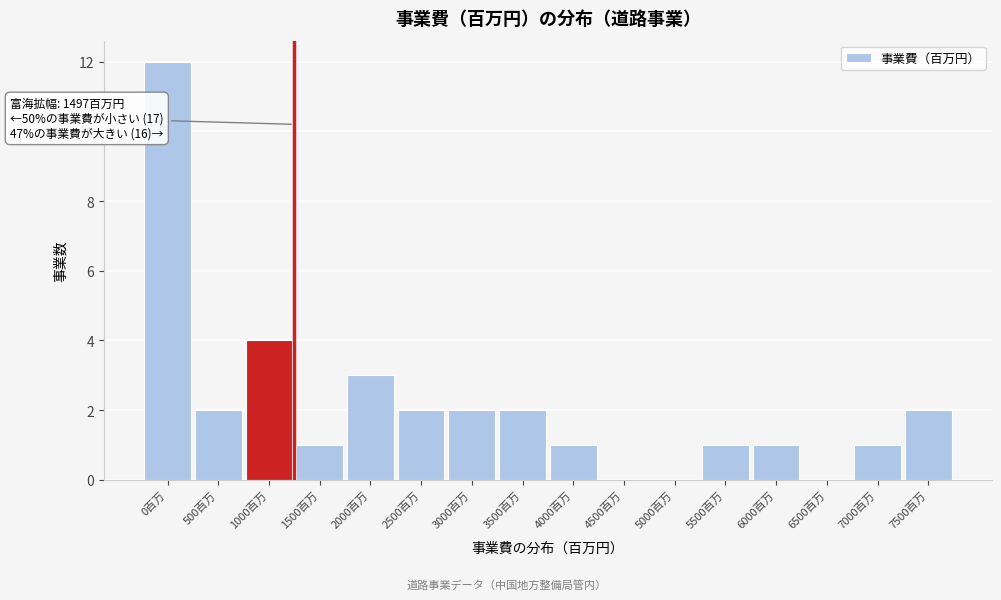

Reading left to right, extract all data points from this chart.

0百万=12	500百万=2	1000百万=4	1500百万=1	2000百万=3	2500百万=2	3000百万=2	3500百万=2	4000百万=1	4500百万=0	5000百万=0	5500百万=1	6000百万=1	6500百万=0	7000百万=1	7500百万=2